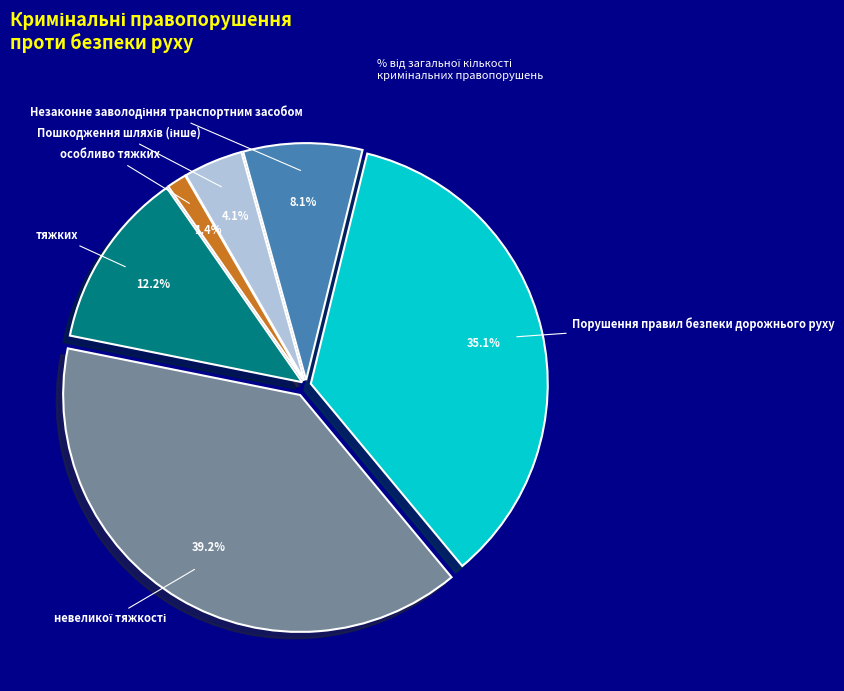

Is there a majority slice in this chart?

No